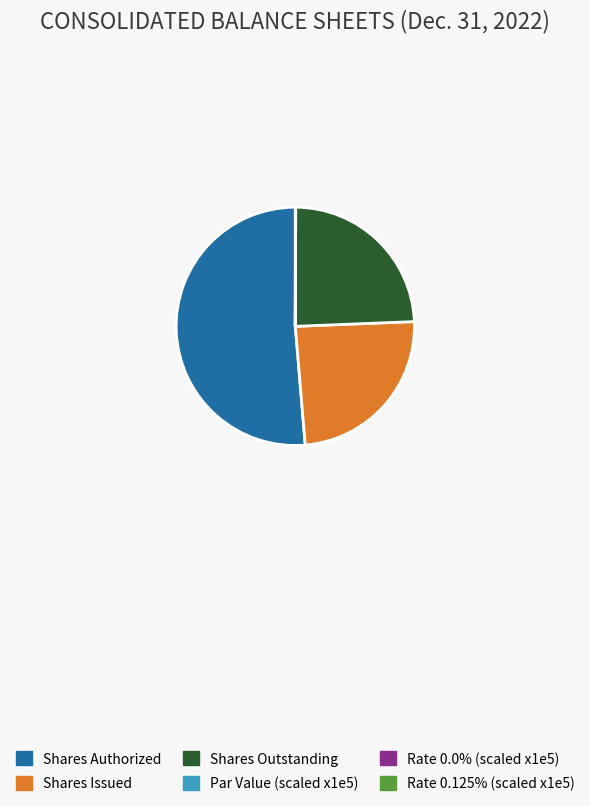

Is there a majority slice in this chart?

Yes